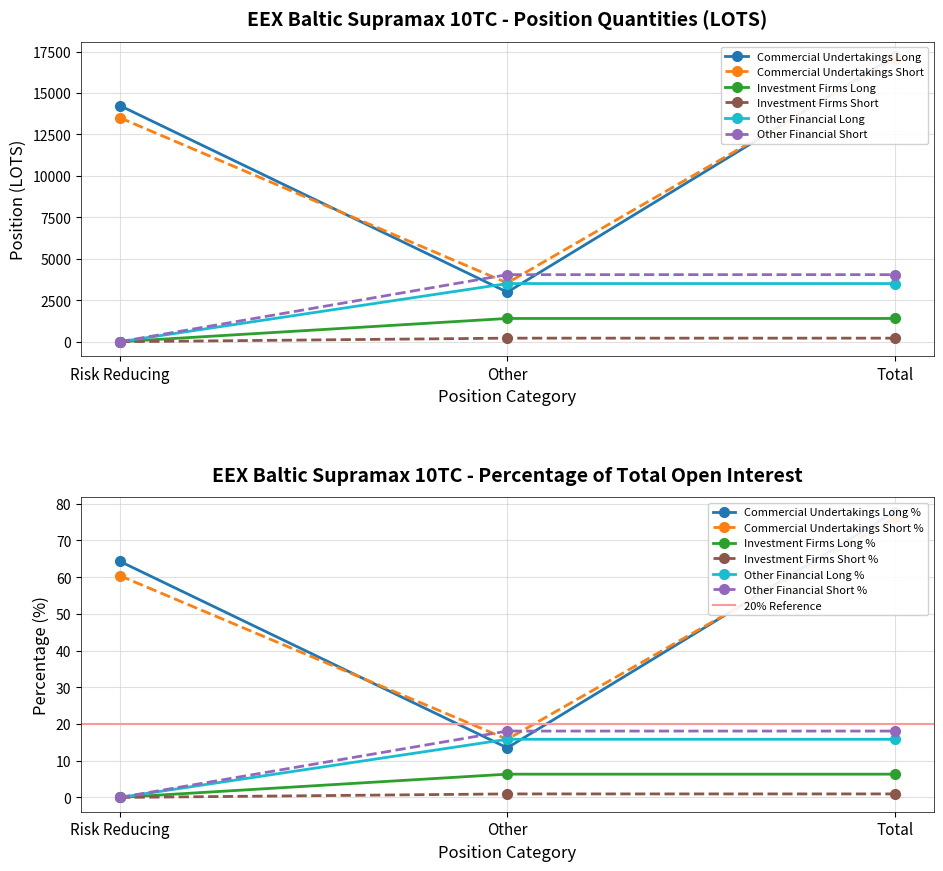

Which category has the lowest value in the Investment Firms Long series?

Risk Reducing